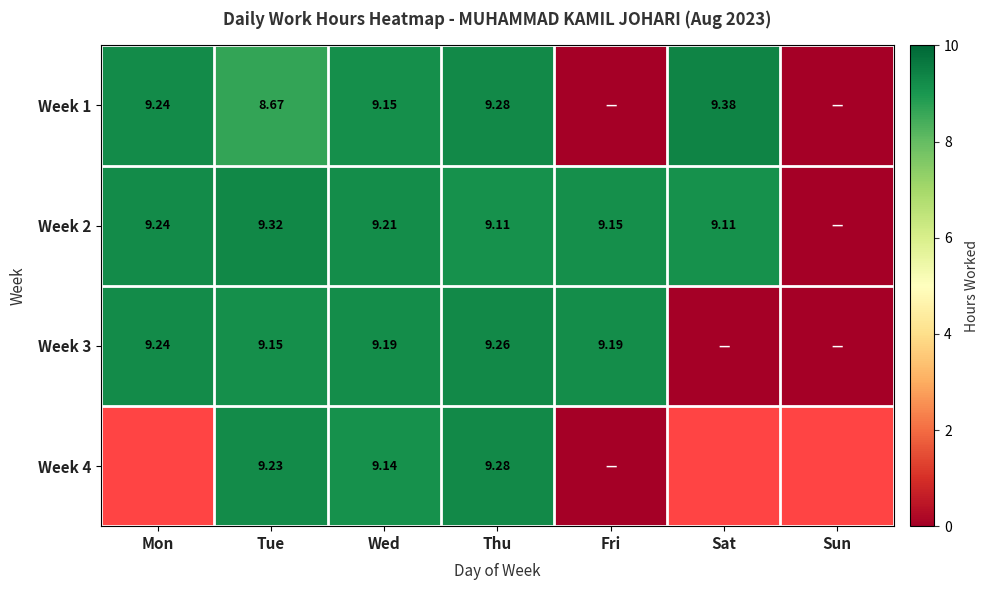

Is the value of Week 3 at Wed greater than the value of Week 1 at Sat?

No